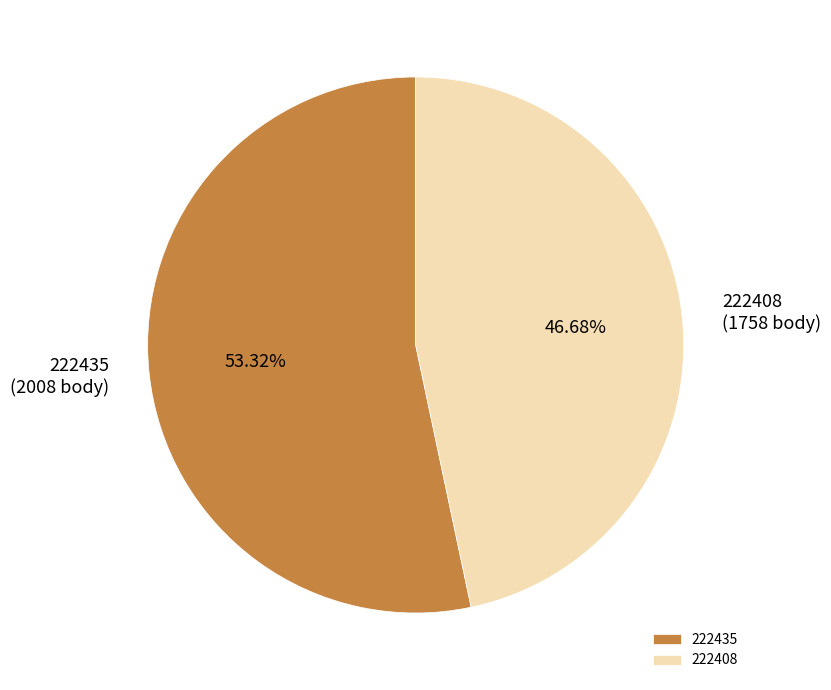

Is it true that 222435 is 59% of the pie?

False